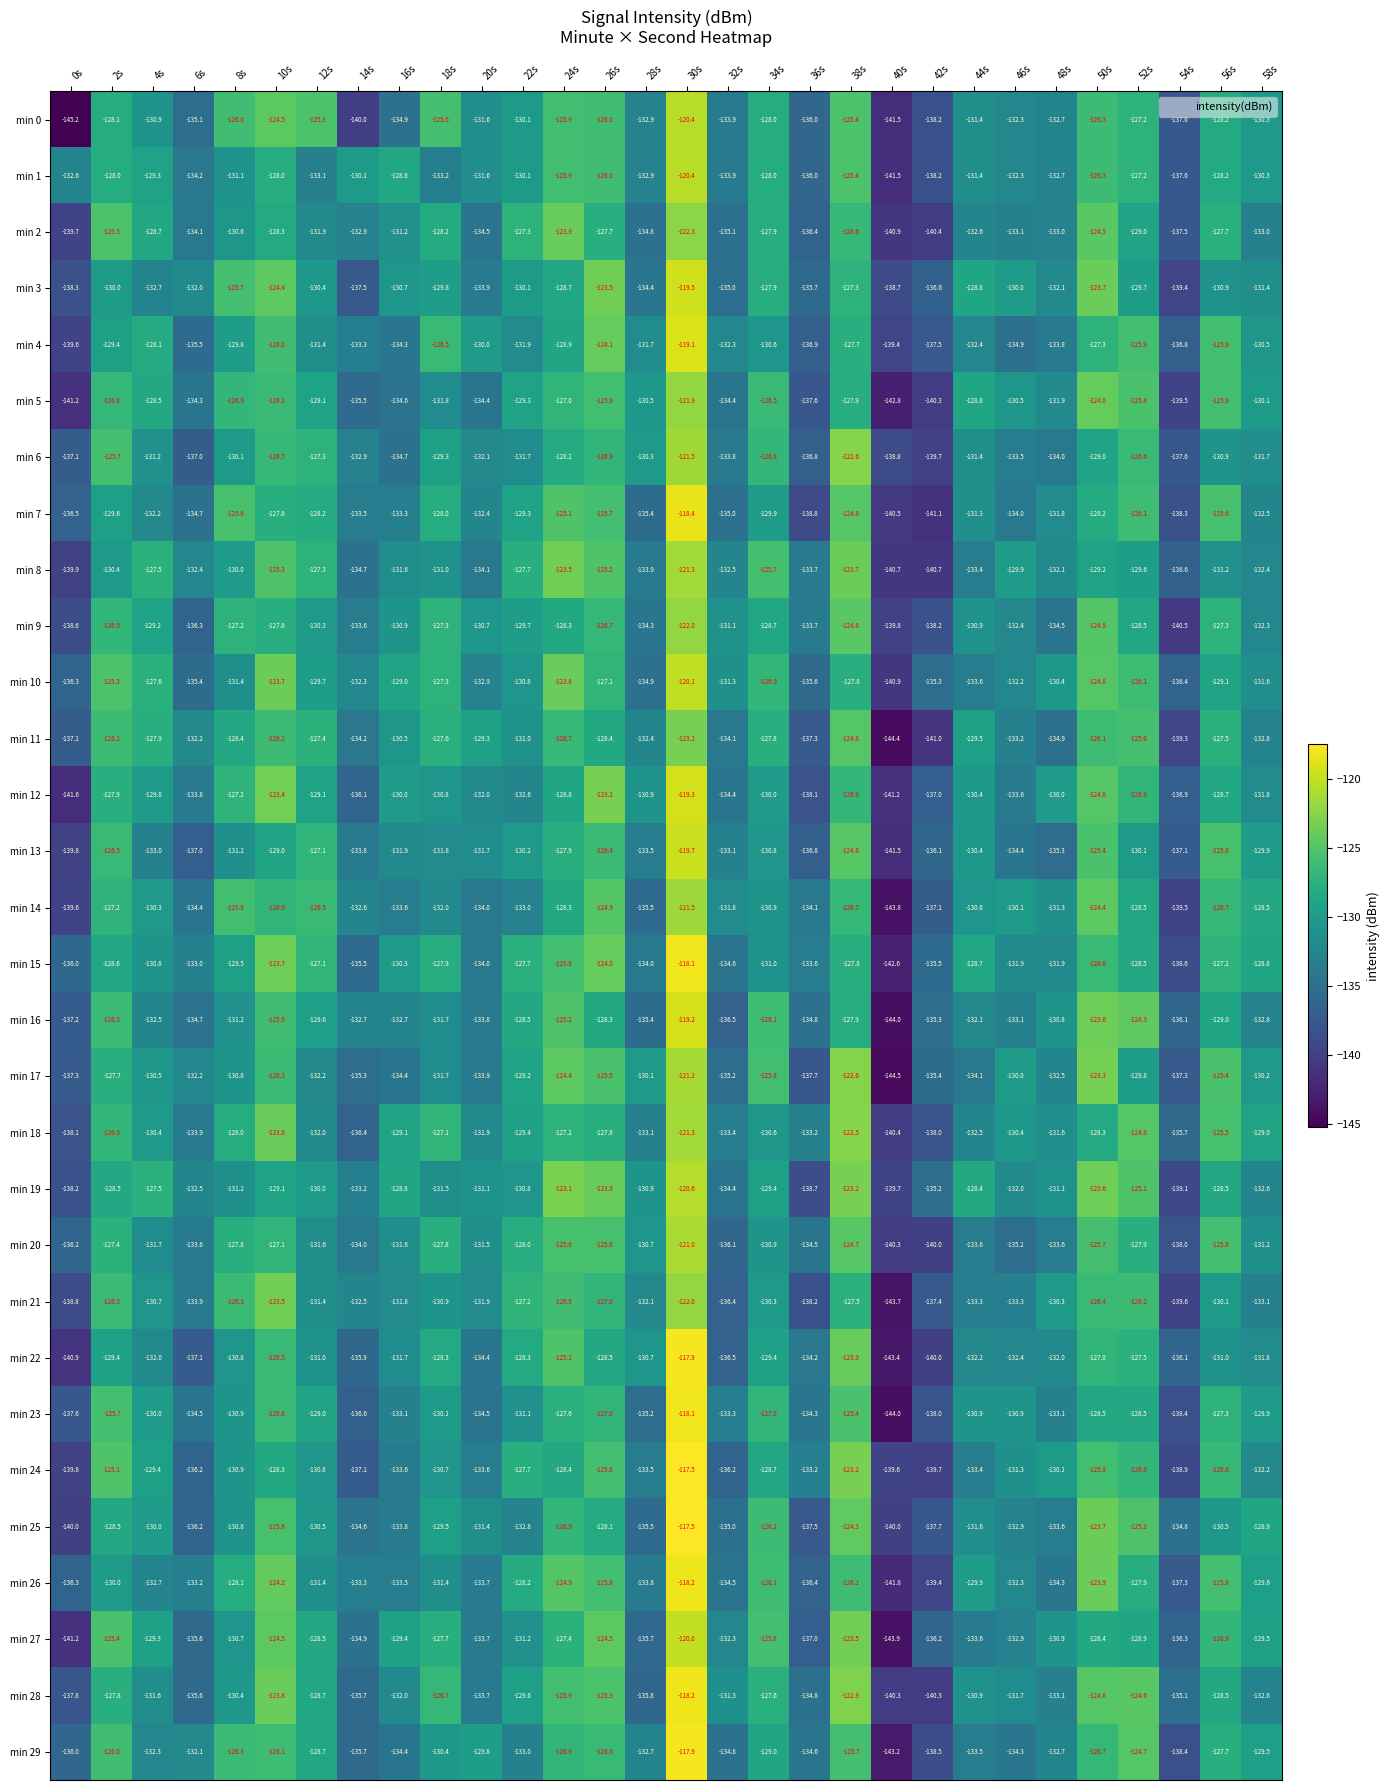

True or false: min 0 has a value of -77.2 at 14s.

False